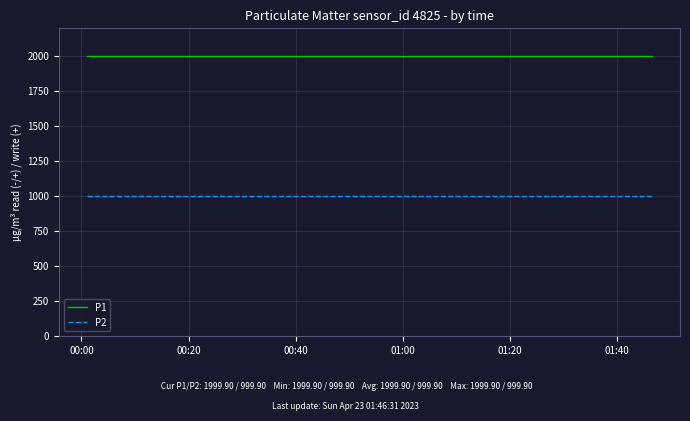

True or false: P1 and P2 cross at least once.

False